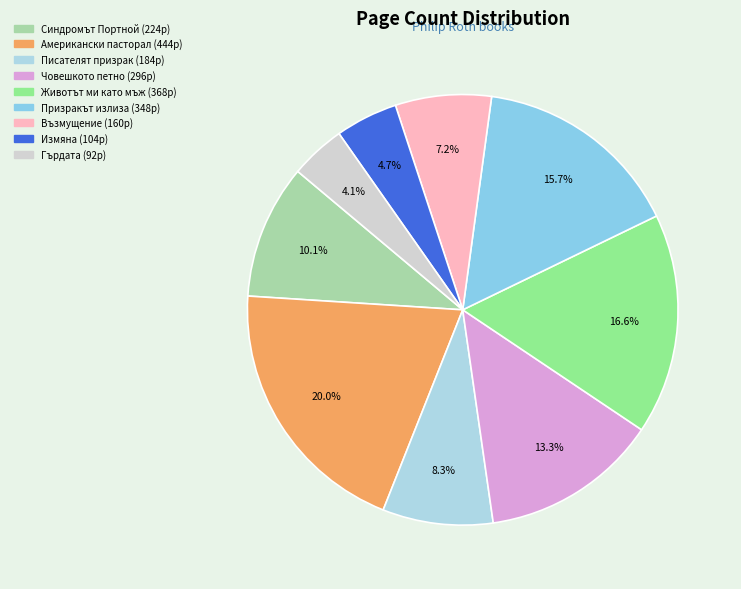

Rank the categories by value from highest to lowest.

Американски пасторал, Животът ми като мъж, Призракът излиза, Човешкото петно, Синдромът Портной, Писателят призрак, Възмущение, Измяна, Гърдата